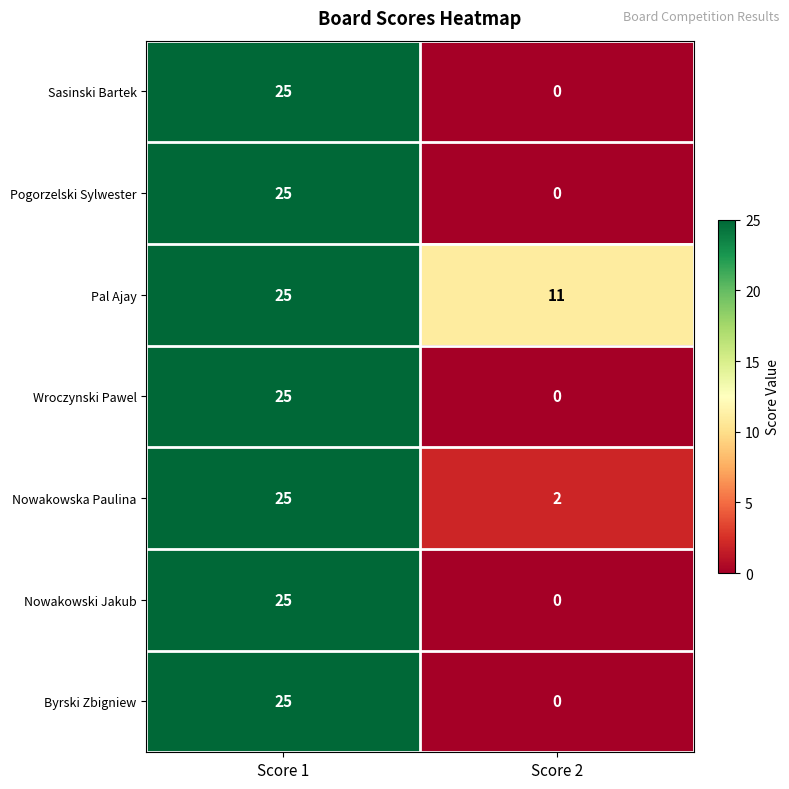

What is the highest value of the Pogorzelski Sylwester series?

25